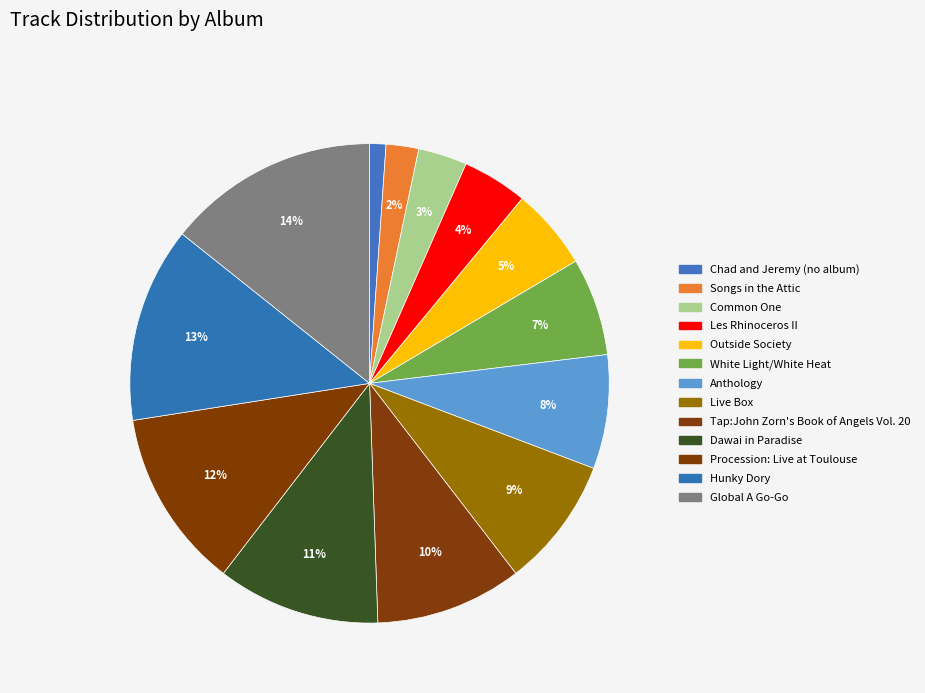

Which has a higher value, Common One or White Light/White Heat?

White Light/White Heat